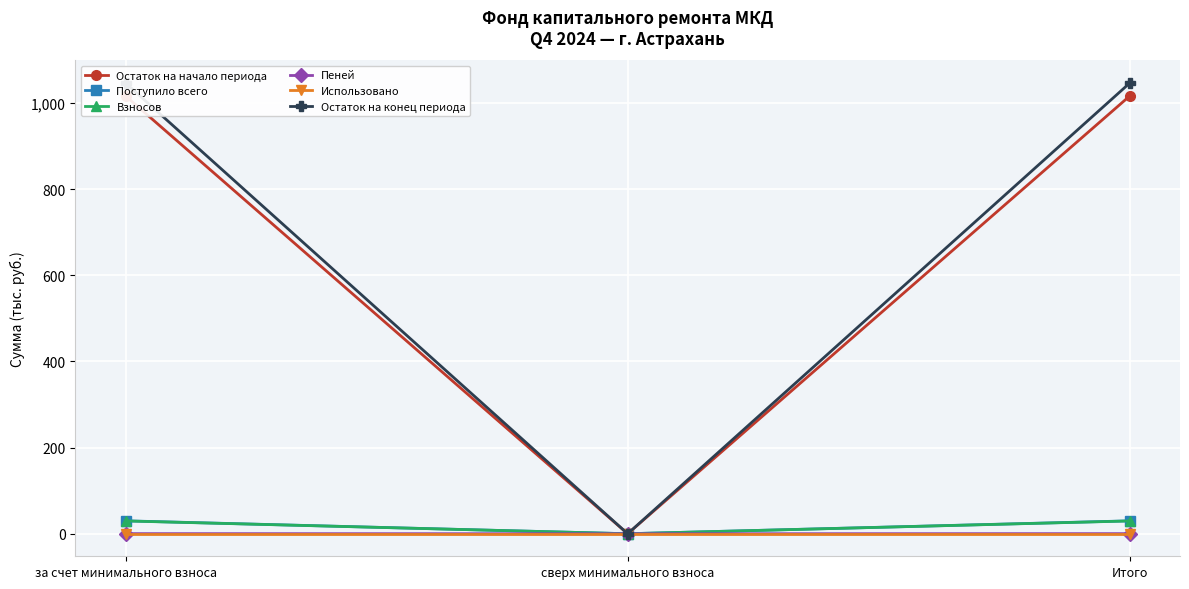

What is the difference between the maximum and minimum values in the Взносов series?

29.7